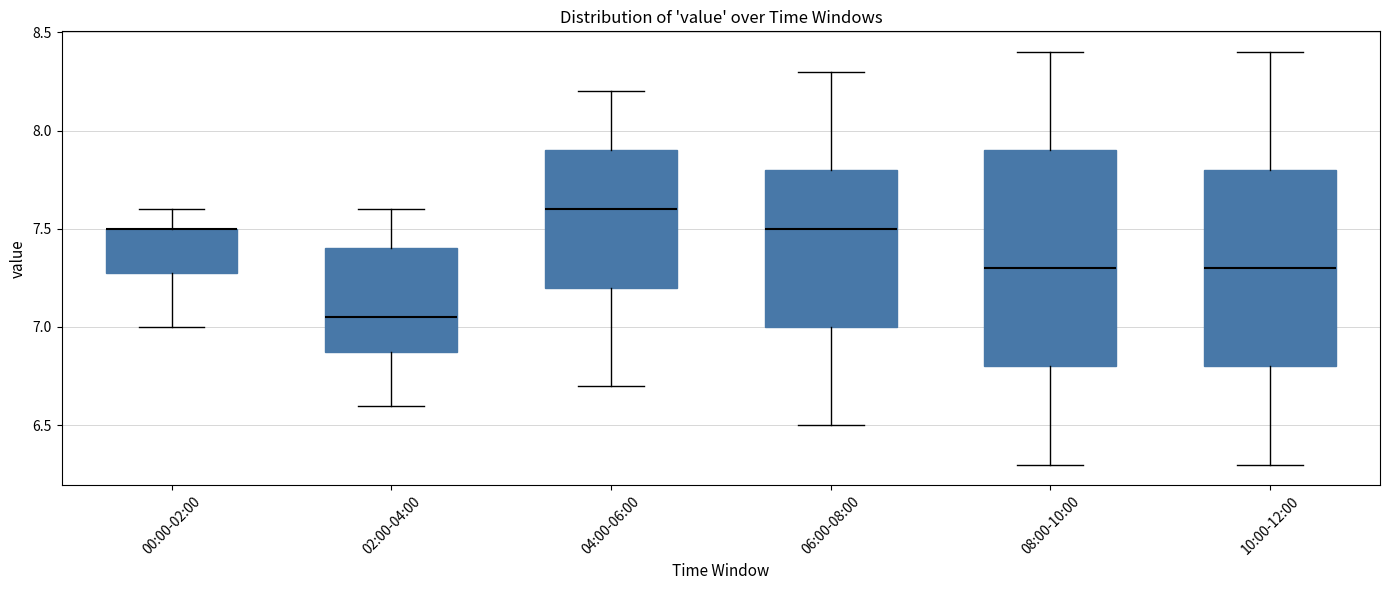

Reading left to right, transcribe this box plot: for each box, give where its median line is, the range the box spans, and where its two whiskers end, as read against the y-axis. The values are not printed on the chart, so give them approximately, as read against the axis.

00:00-02:00: median 7.50 (drawn on the box's upper edge), box 7.30 to 7.50, whiskers 7.00 to 7.60
02:00-04:00: median 7.05, box 6.90 to 7.40, whiskers 6.60 to 7.60
04:00-06:00: median 7.60, box 7.20 to 7.90, whiskers 6.70 to 8.20
06:00-08:00: median 7.50, box 7.00 to 7.80, whiskers 6.50 to 8.30
08:00-10:00: median 7.30, box 6.80 to 7.90, whiskers 6.30 to 8.40
10:00-12:00: median 7.30, box 6.80 to 7.80, whiskers 6.30 to 8.40